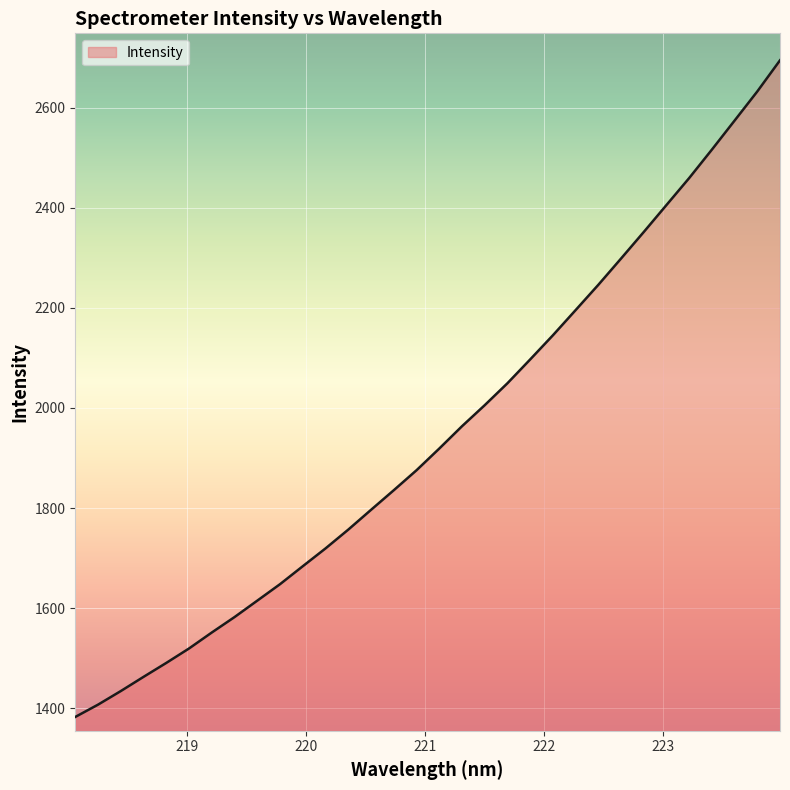

What is the difference between the maximum and minimum values?

1312.8